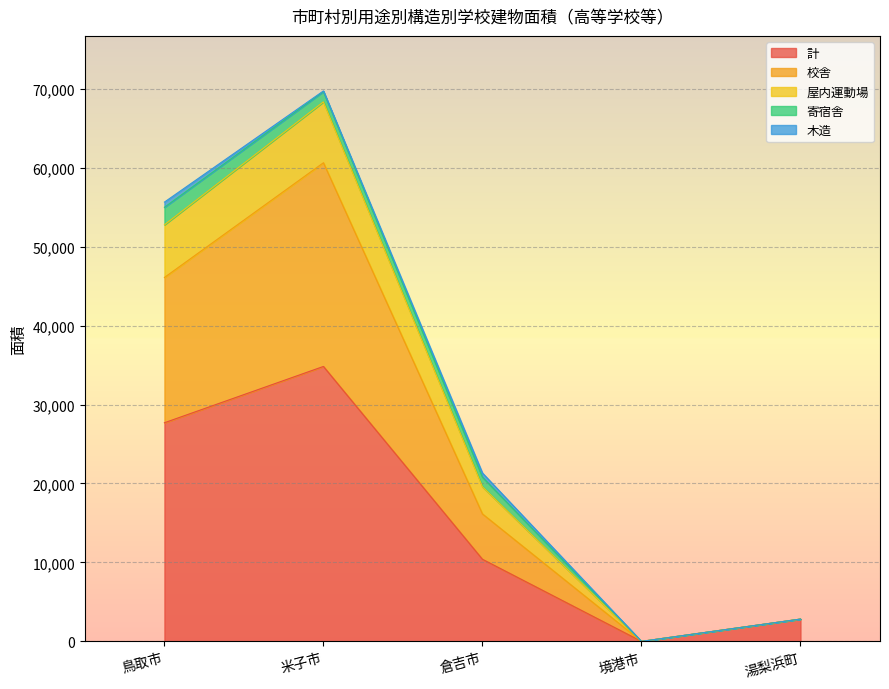

At which category is the sum across all series the highest?

米子市